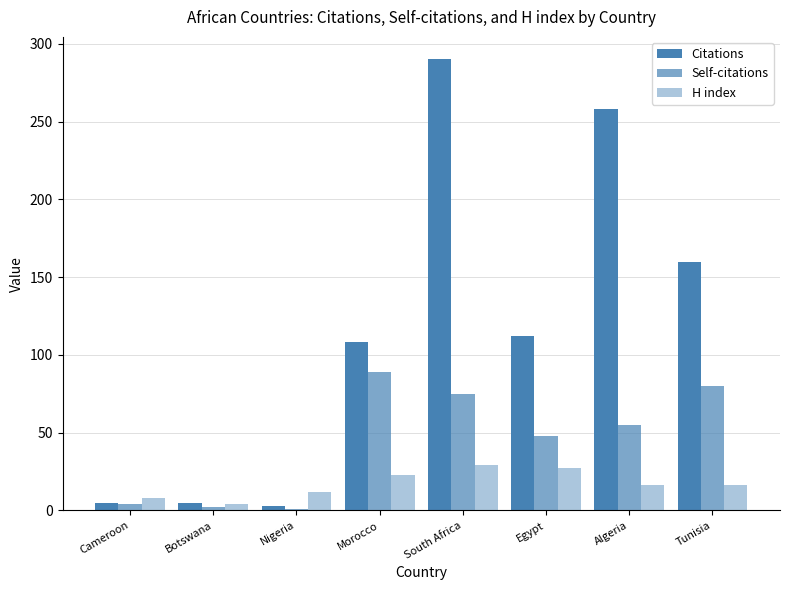

What is the sum of the H index values at South Africa and Tunisia?

45